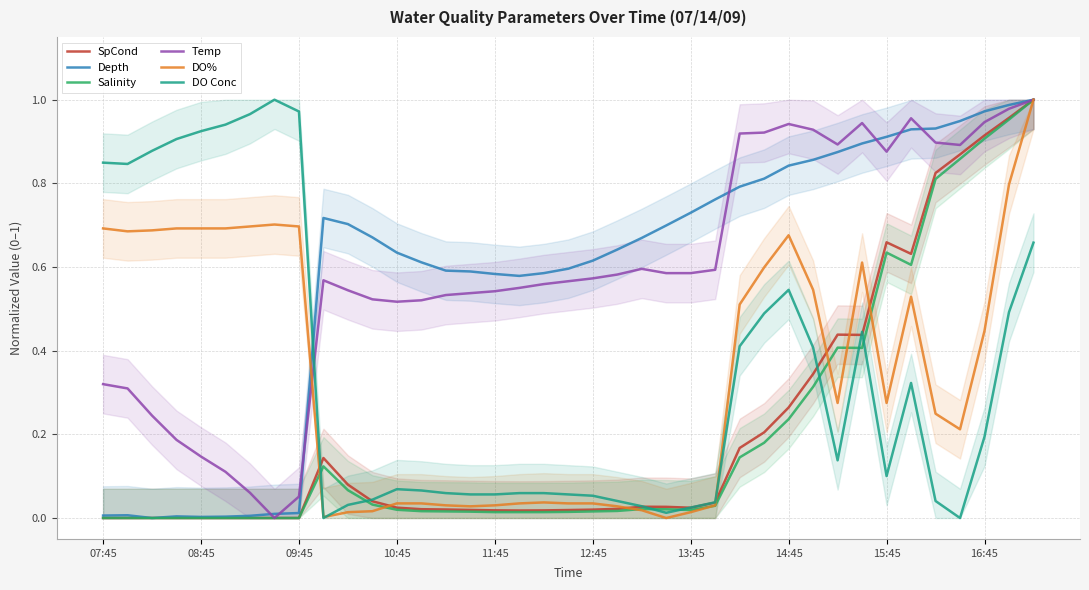

Which series changed the most between 07:45 and 27?

Depth